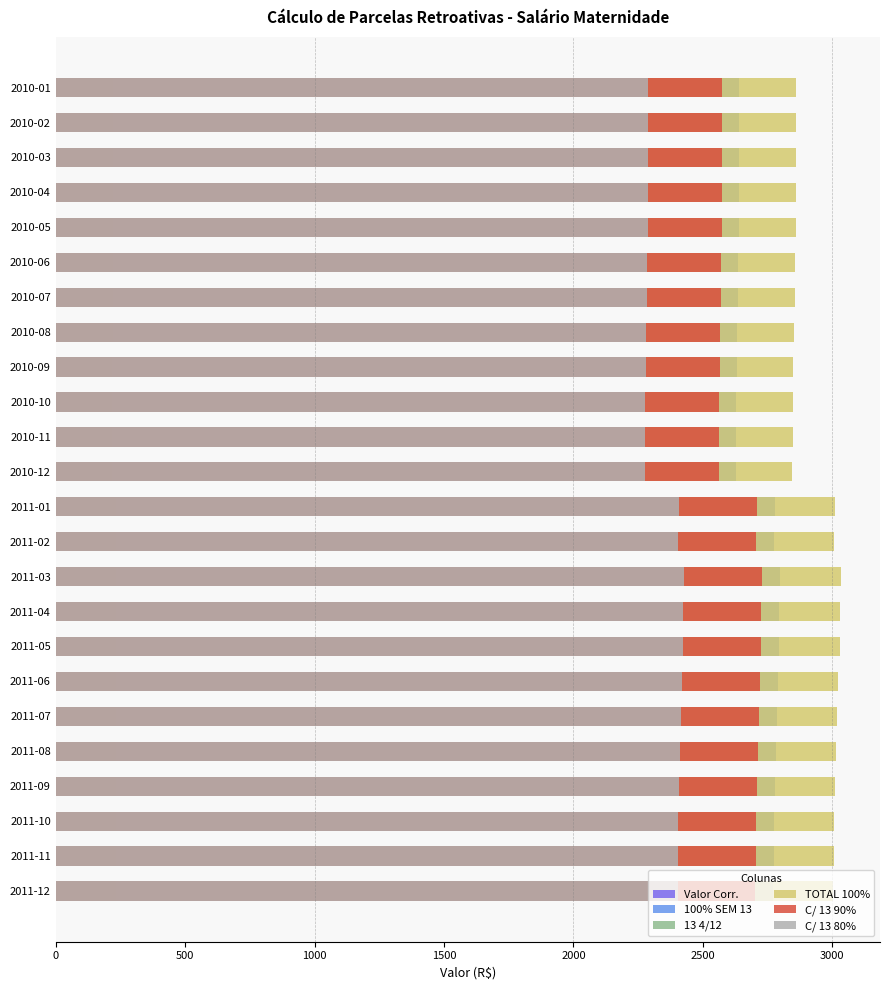

What position from the right is 2011-03?

10